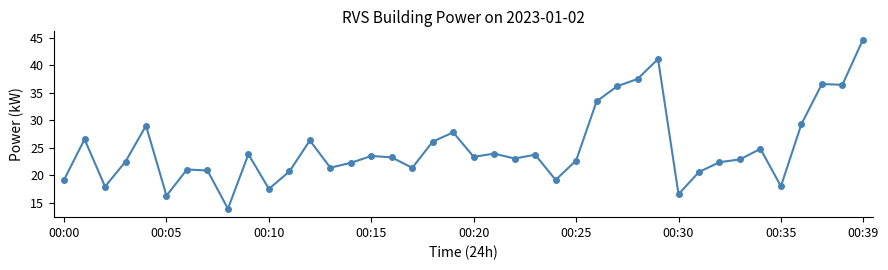

What is the average value?

24.9